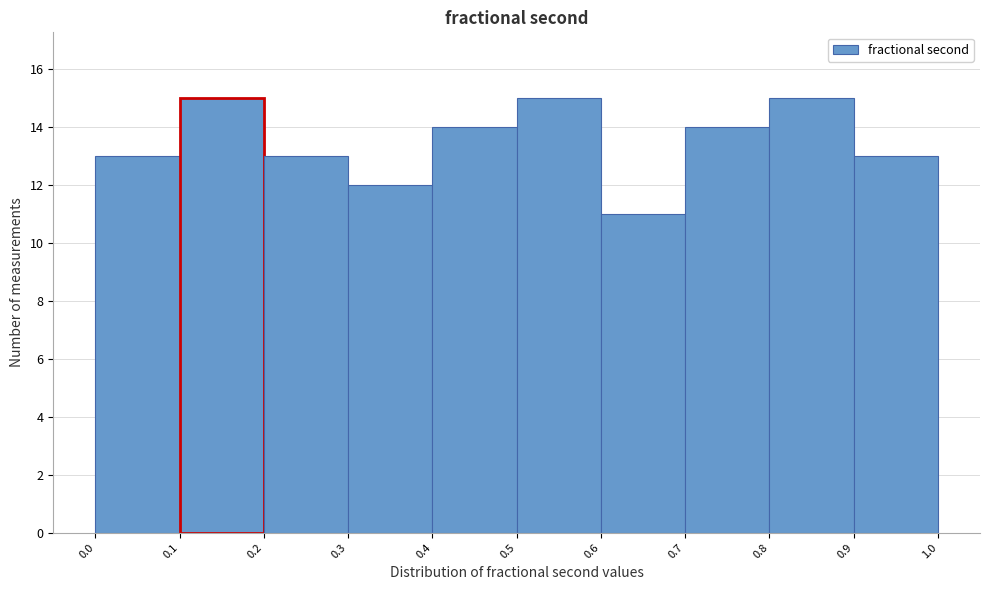

What is the height of the bar covering 0.9 to 1.0 on the x-axis? The values are not printed on the chart, so give them approximately, as read against the axis.

13